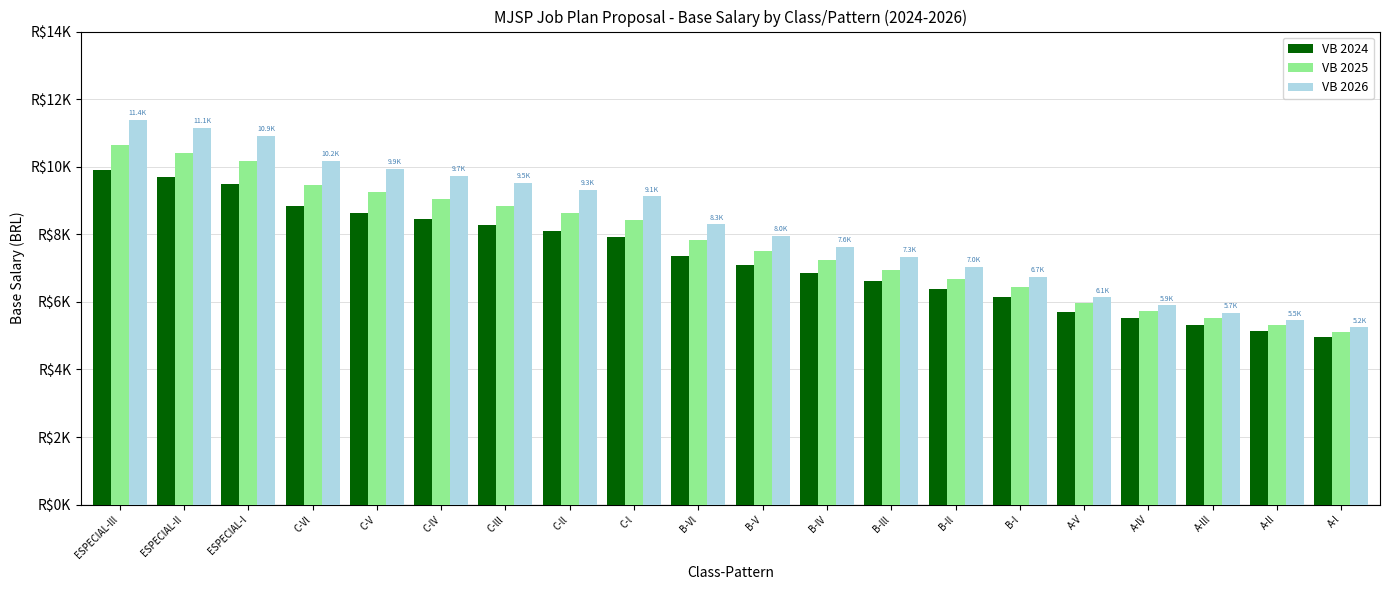

What are all the series names shown in the legend?

VB 2024, VB 2025, VB 2026